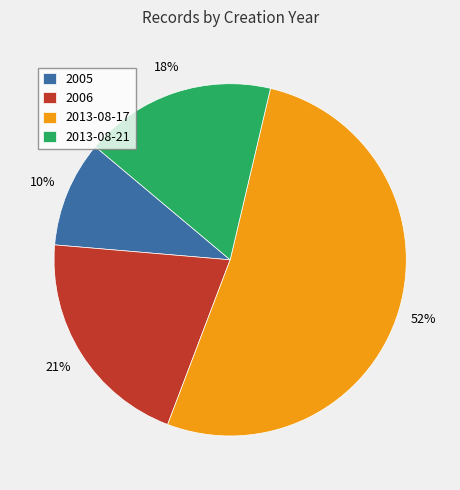

Is there a majority slice in this chart?

Yes